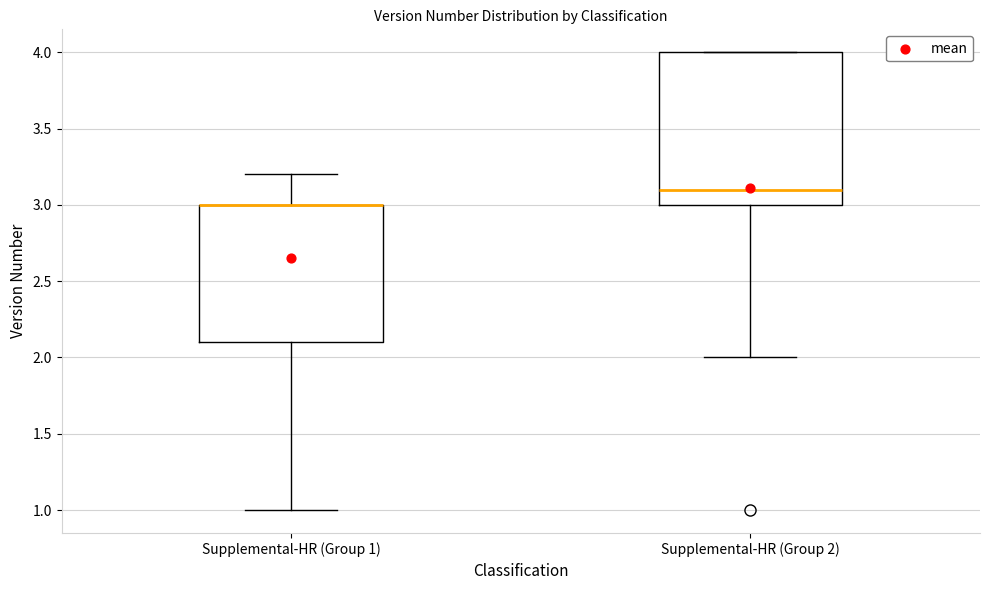

Which box is the tallest, from its lower edge to its upper edge?

Supplemental-HR (Group 2)